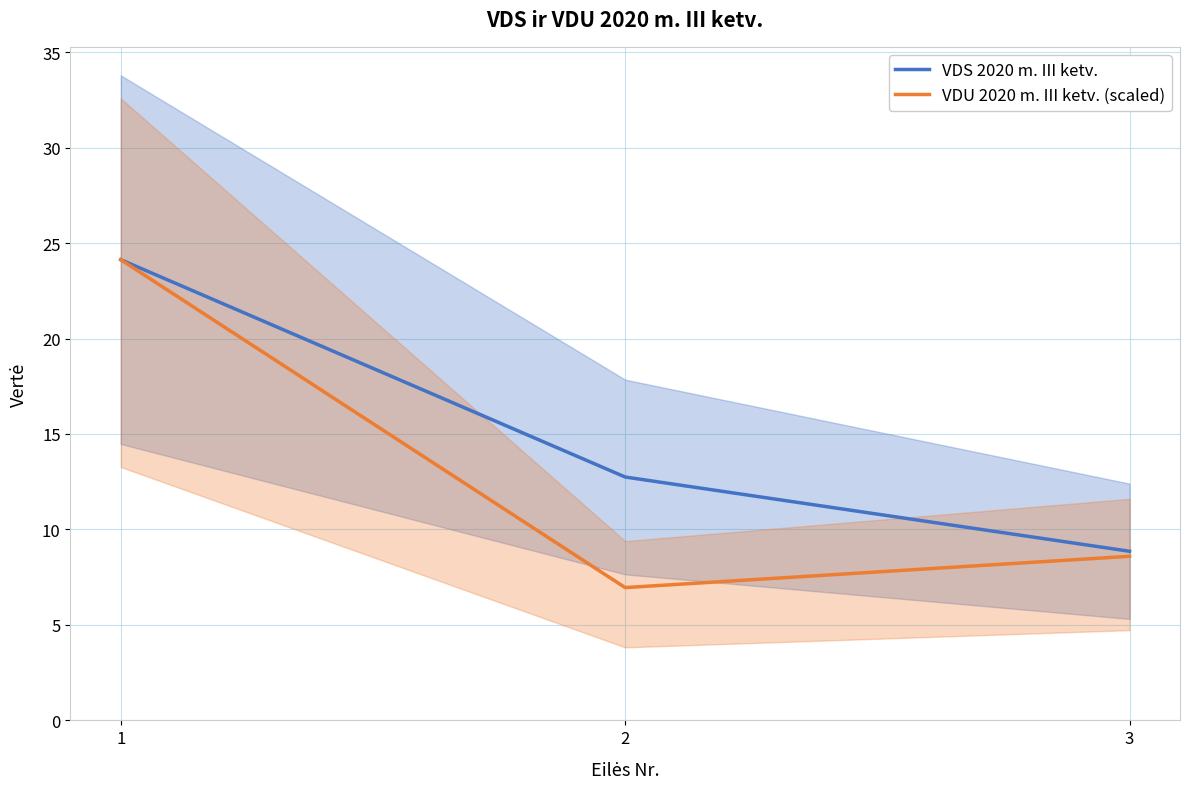

List the series in order of their peak value, highest first.

VDS 2020 m. III ketv., VDU 2020 m. III ketv. (scaled)